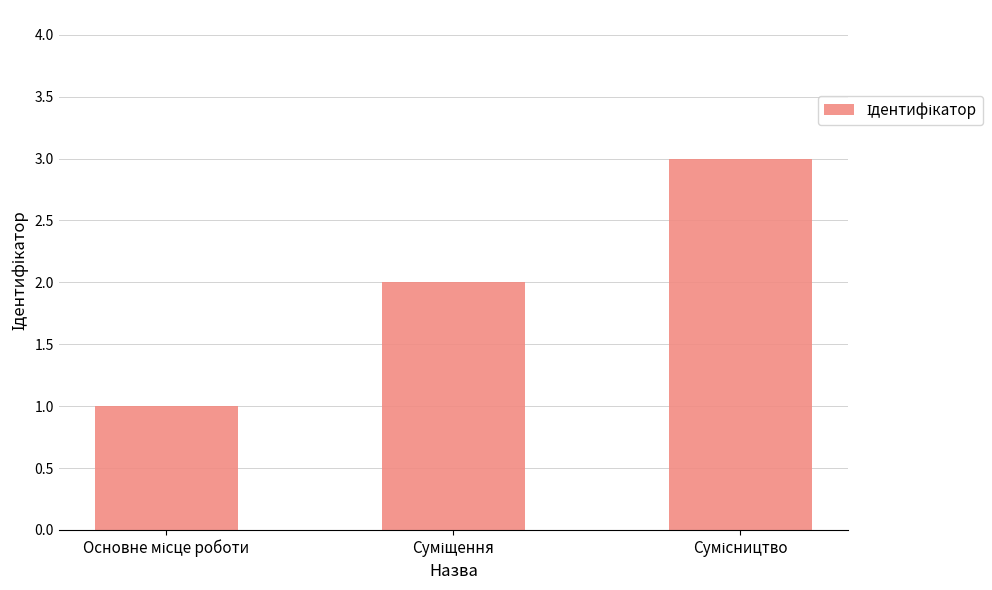

What is the sum of all values?

6